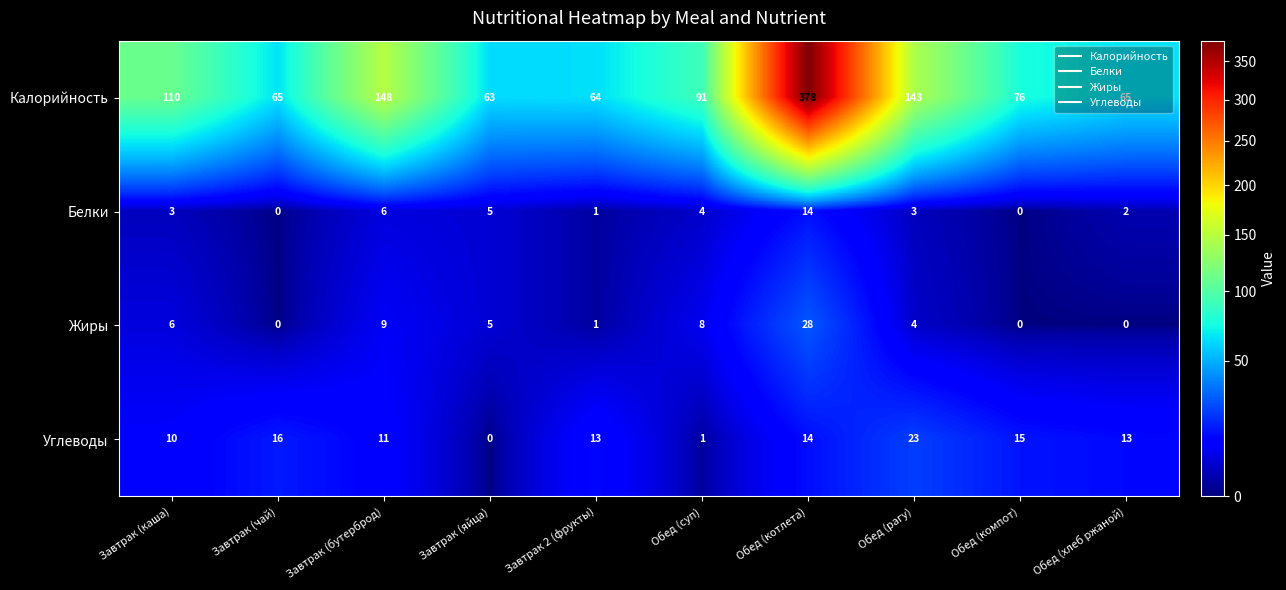

What is the average value of the Жиры series?

6